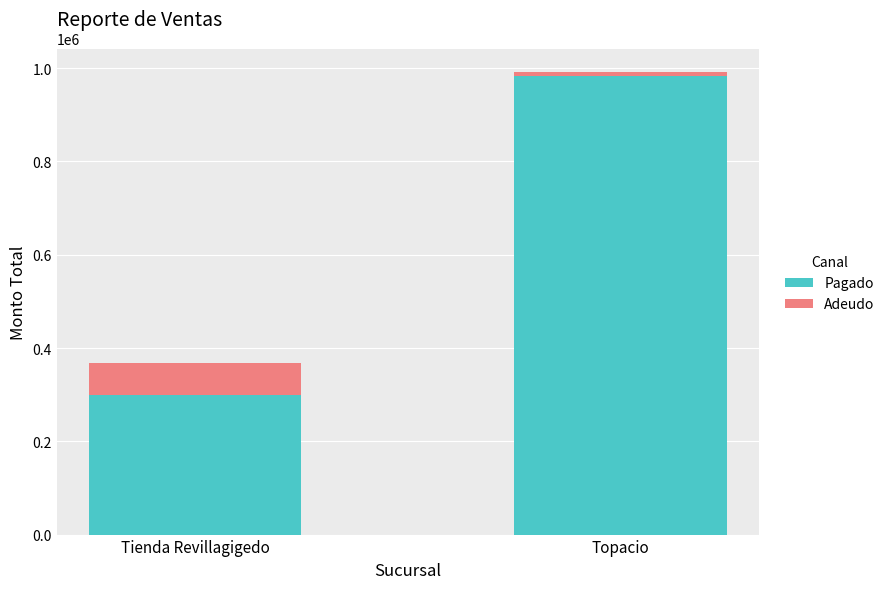

Reading left to right, transcribe the values for Pagado.

Tienda Revillagigedo=299603	Topacio=982398